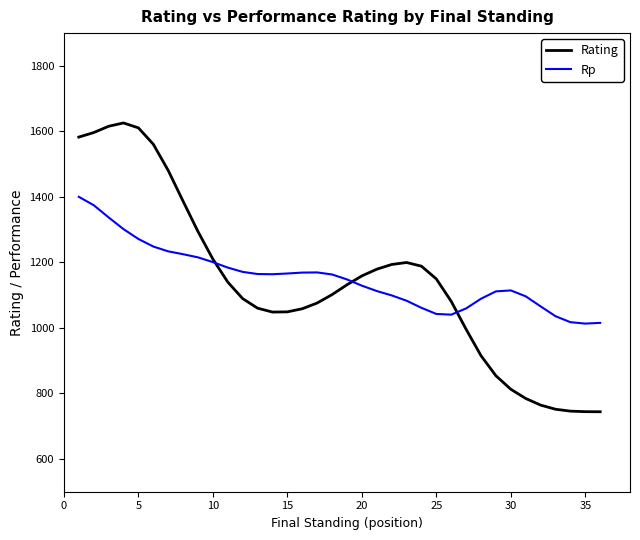

What is the minimum value shown in the chart?

744.1